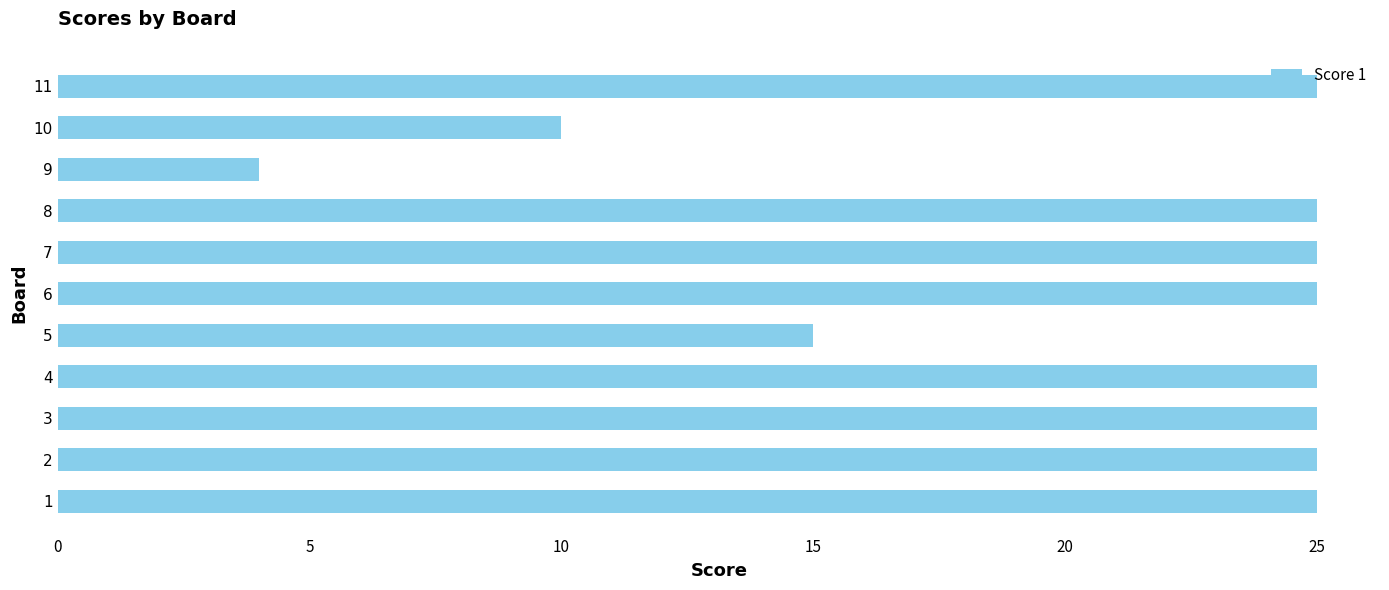

Read the value at 7.

25